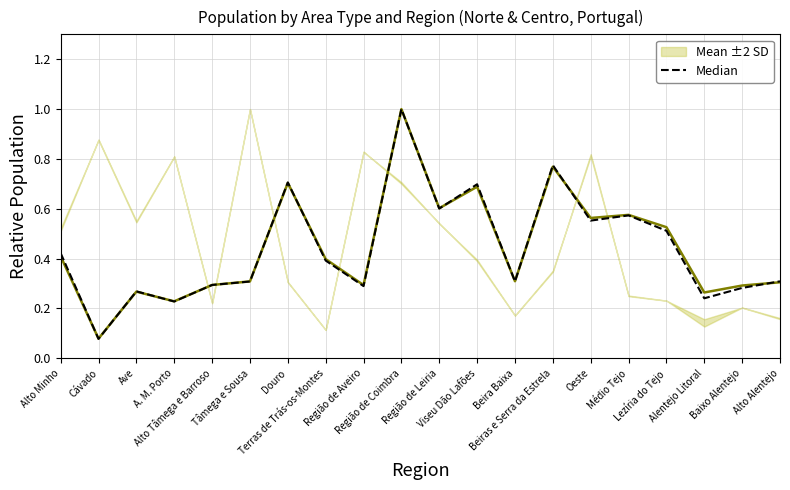

What is the label of the 11th point from the left?

Região de Leiria